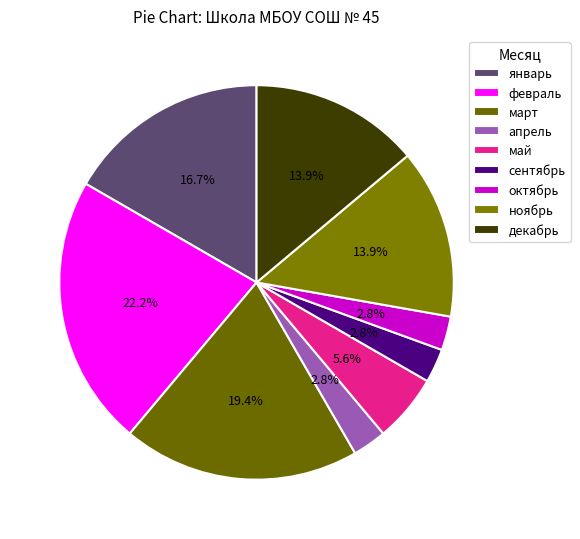

Count the number of slices in the pie.

9